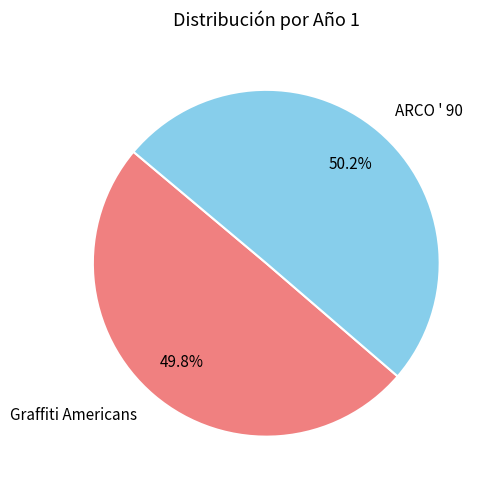

Does any single category account for the majority?

Yes